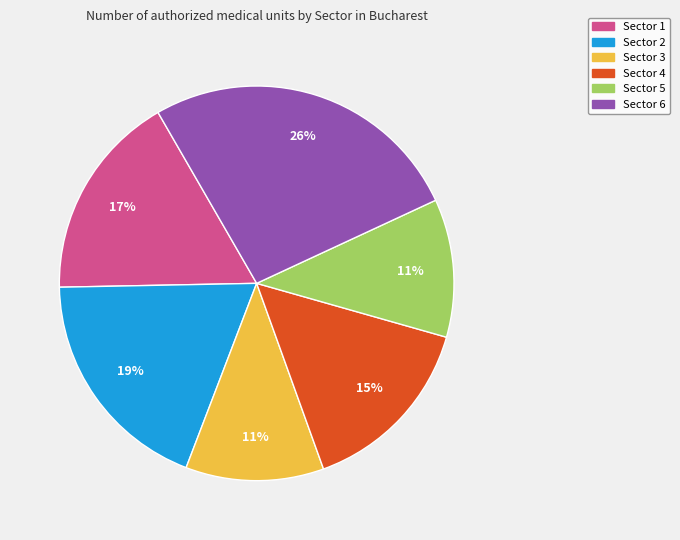

The Sector 3 slice represents 20% of the pie. True or false?

False